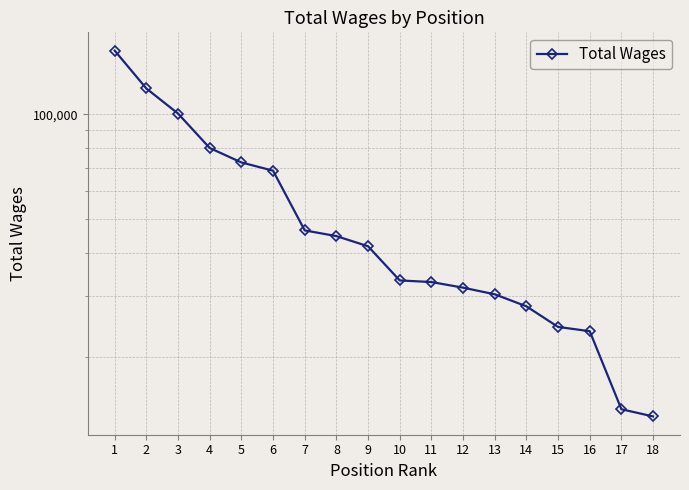

Reading left to right, list all the values displayed in this chart.

1=152666	2=118759	3=100580	4=80041	5=72725	6=68861	7=46345	8=44624	9=41715	10=33256	11=32905	12=31701	13=30338	14=28011	15=24434	16=23750	17=14155	18=13496